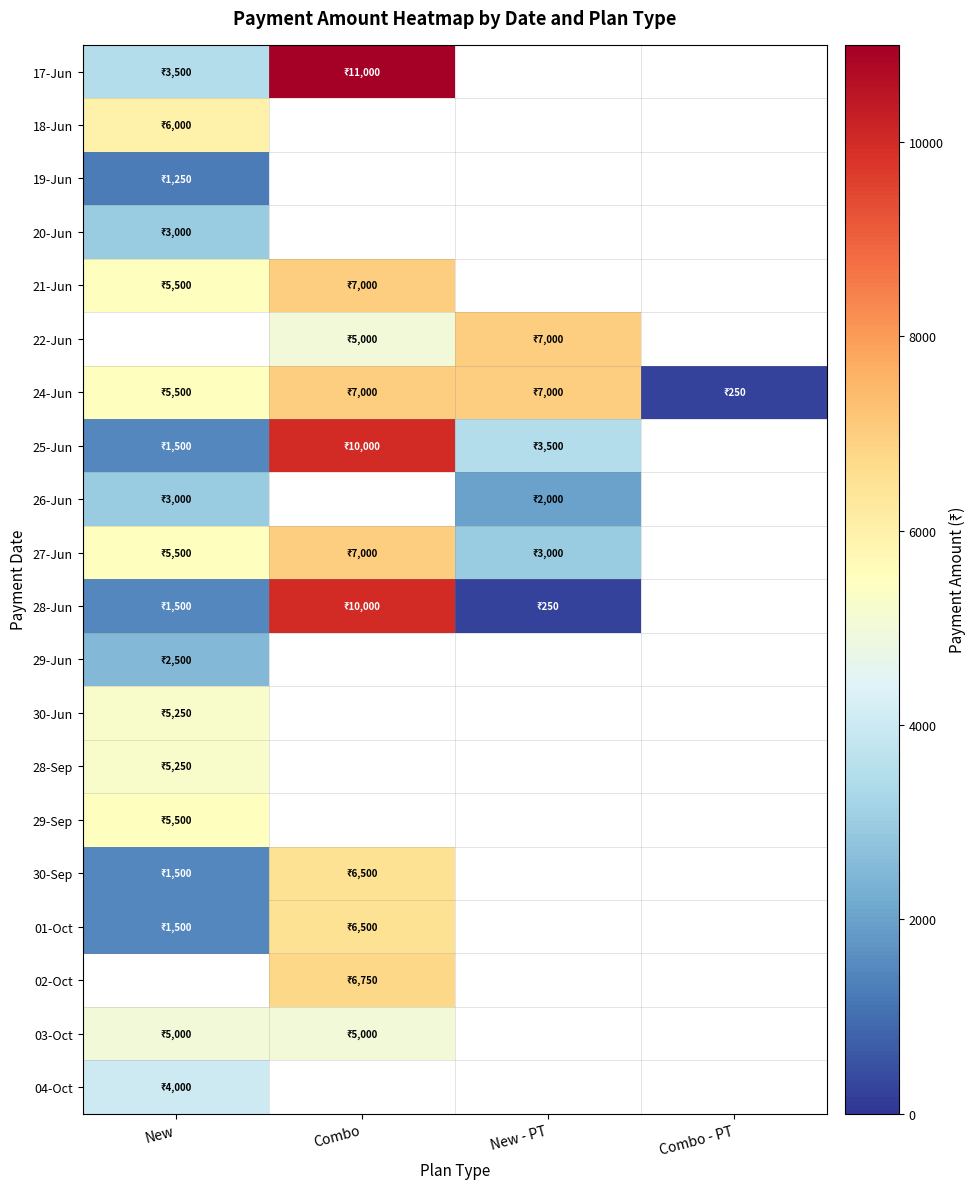

How many data points does each series have?

4